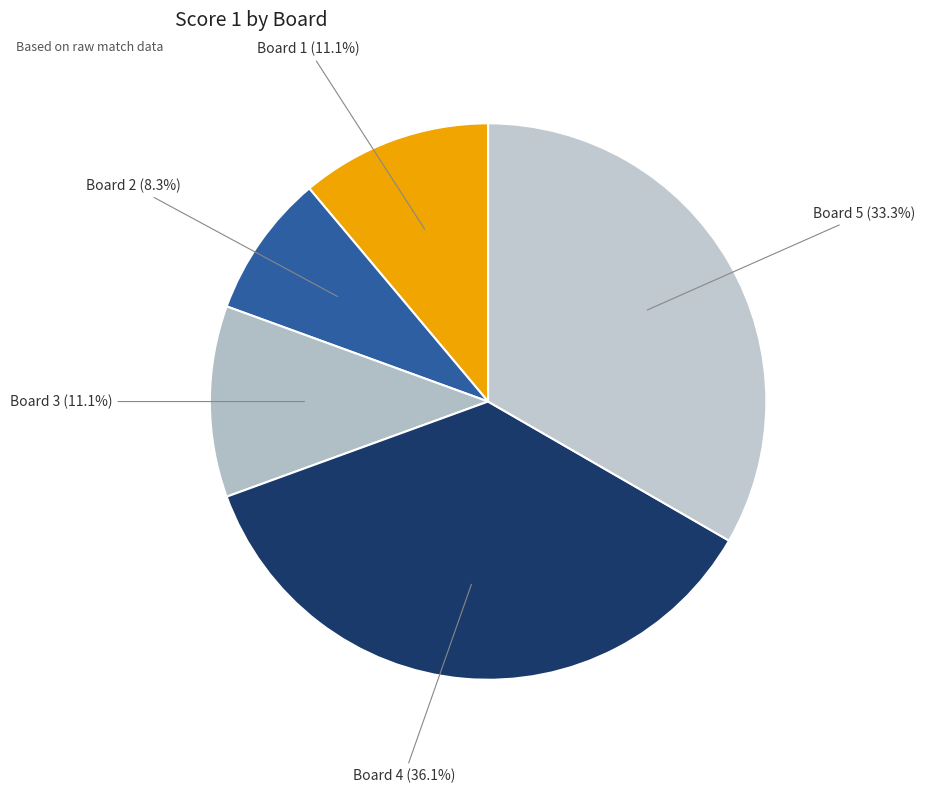

Which slice is the smallest?

Board 2